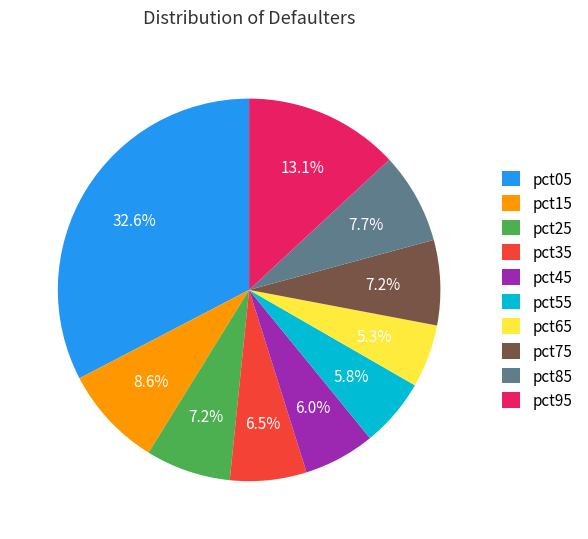

How much of the chart is everything except pct65?

94.7%